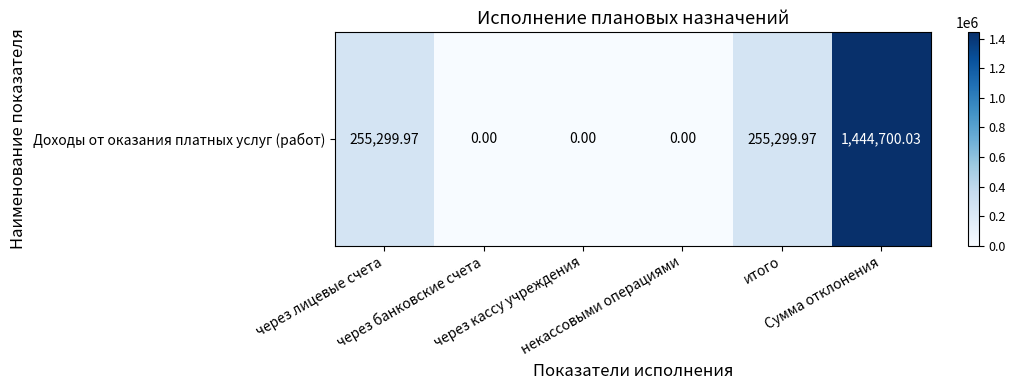

What is the greatest value displayed?

1444700.0